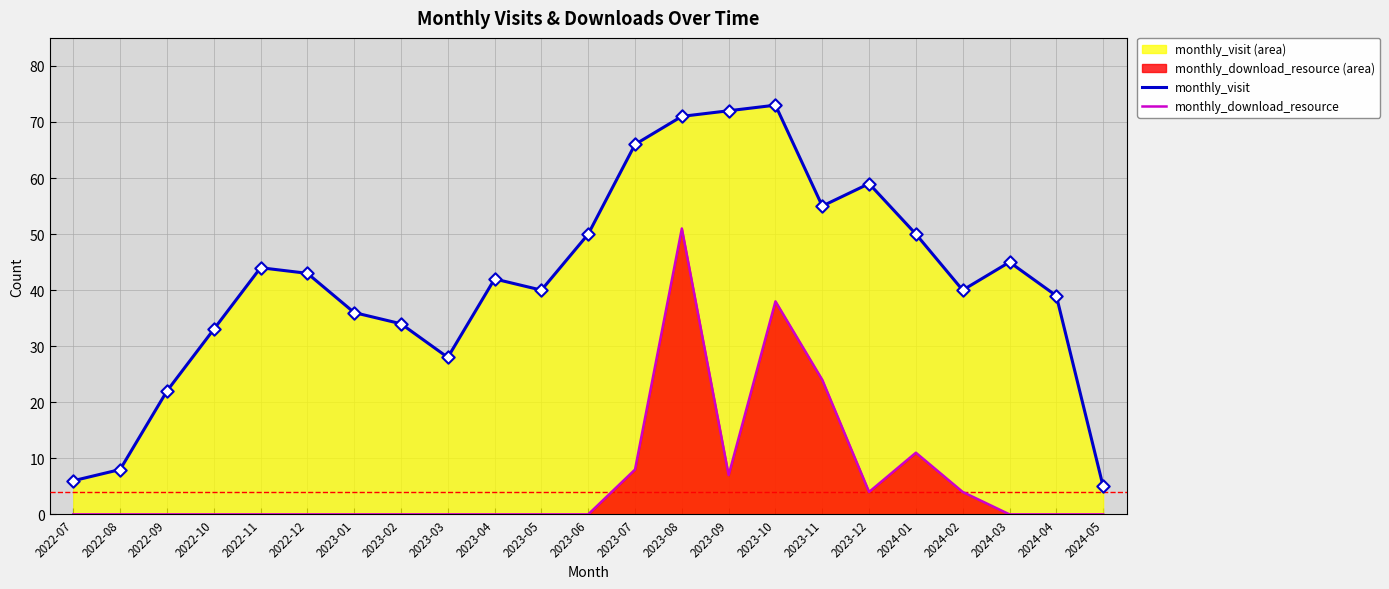

Which series reaches the maximum Y coordinate?

monthly_visit